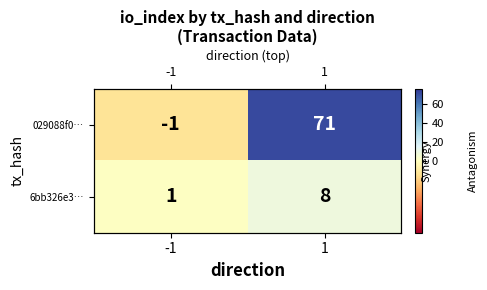

Is it true that 6bb326e3… equals 5 at 1?

False